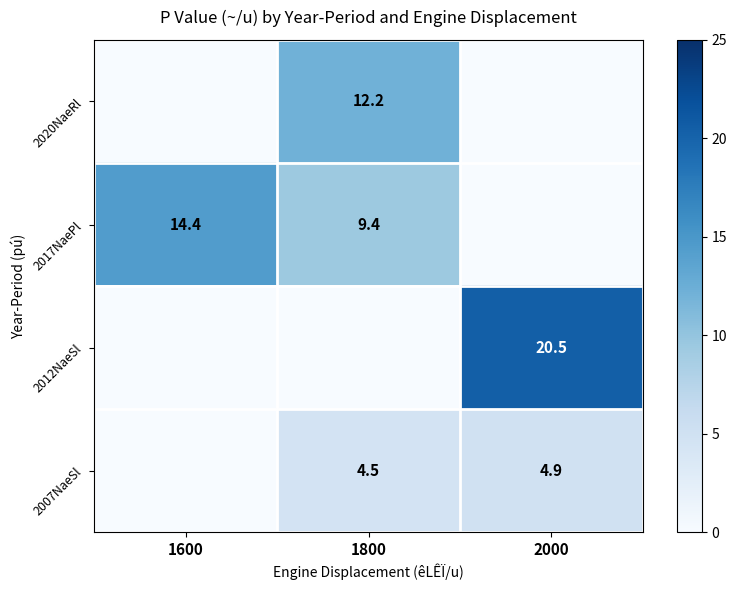

Is it true that 2020NaeRl equals 12.2 at 1800?

True